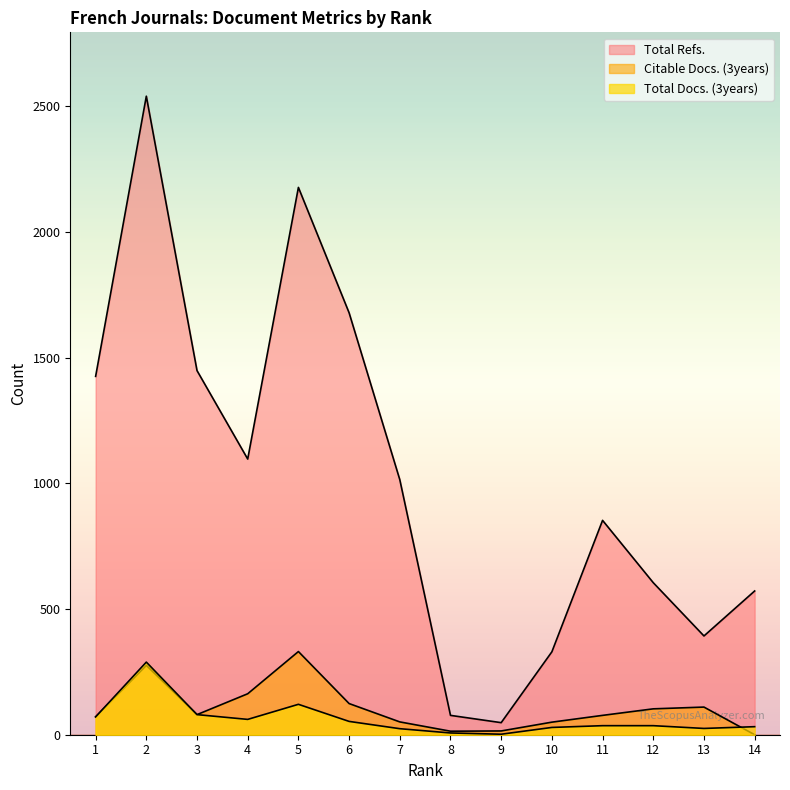

List the labels in order of Total Refs. value, smallest first.

9, 8, 10, 13, 14, 12, 11, 7, 4, 1, 3, 6, 5, 2